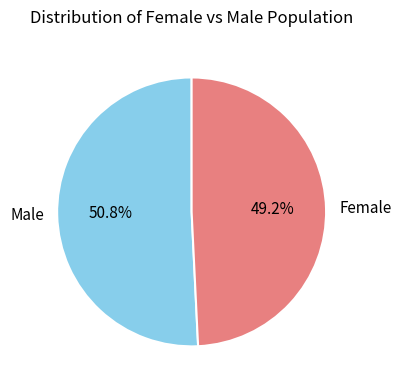

Rank the categories by value from lowest to highest.

Female, Male